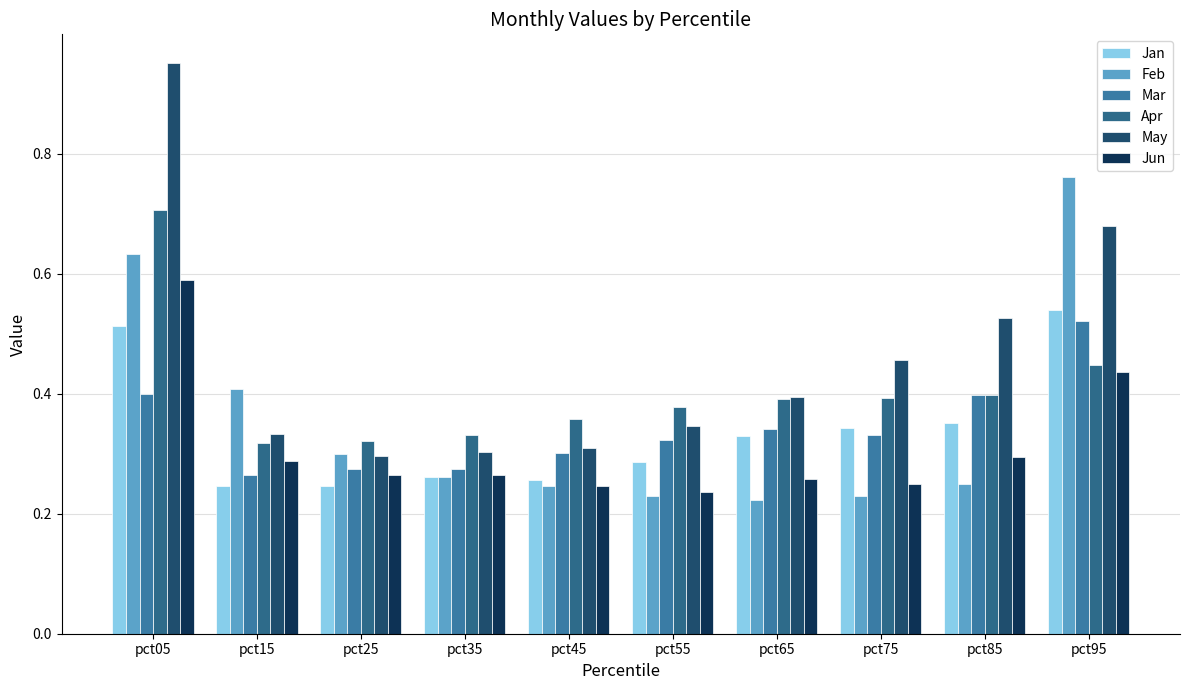

Rank the categories by May value from highest to lowest.

pct05, pct95, pct85, pct75, pct65, pct55, pct15, pct45, pct35, pct25